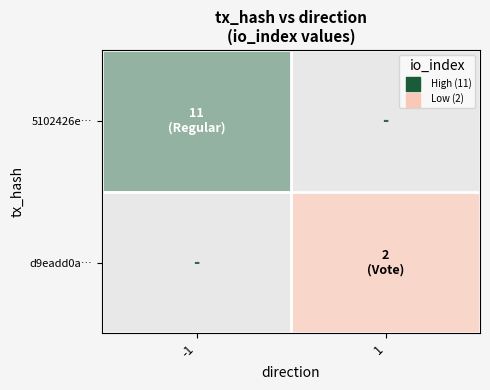

Count the number of data series in this chart.

2